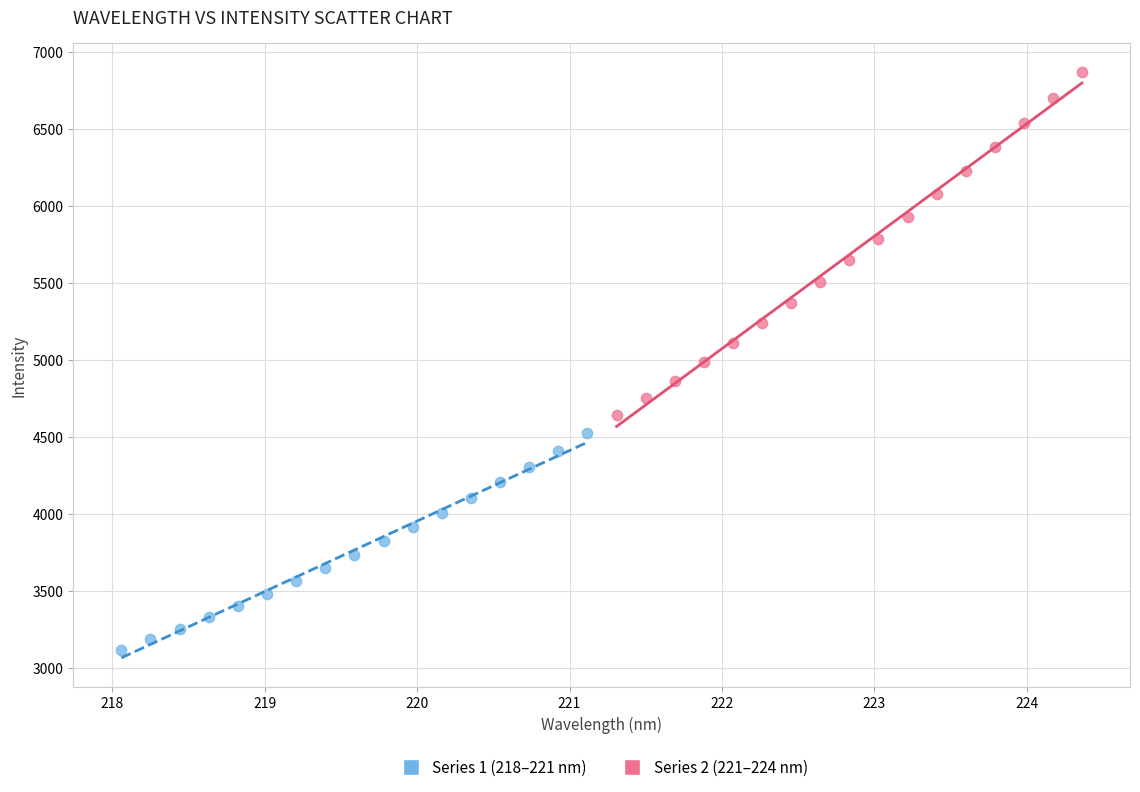

Which series contains the lowest Y value?

Series 1 (218–221 nm)